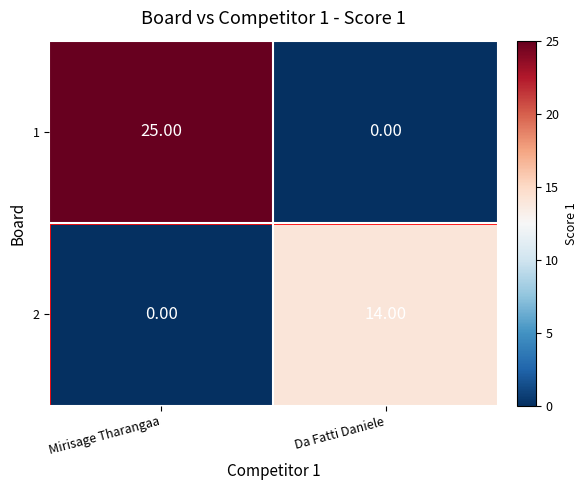

Which series has the widest spread of values?

1